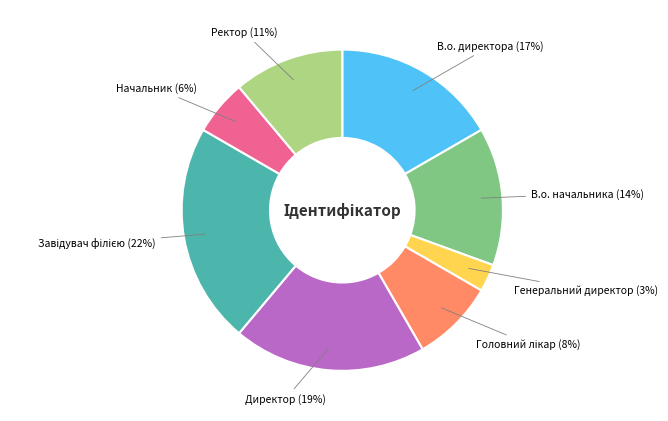

The В.о. начальника slice represents 14% of the pie. True or false?

True